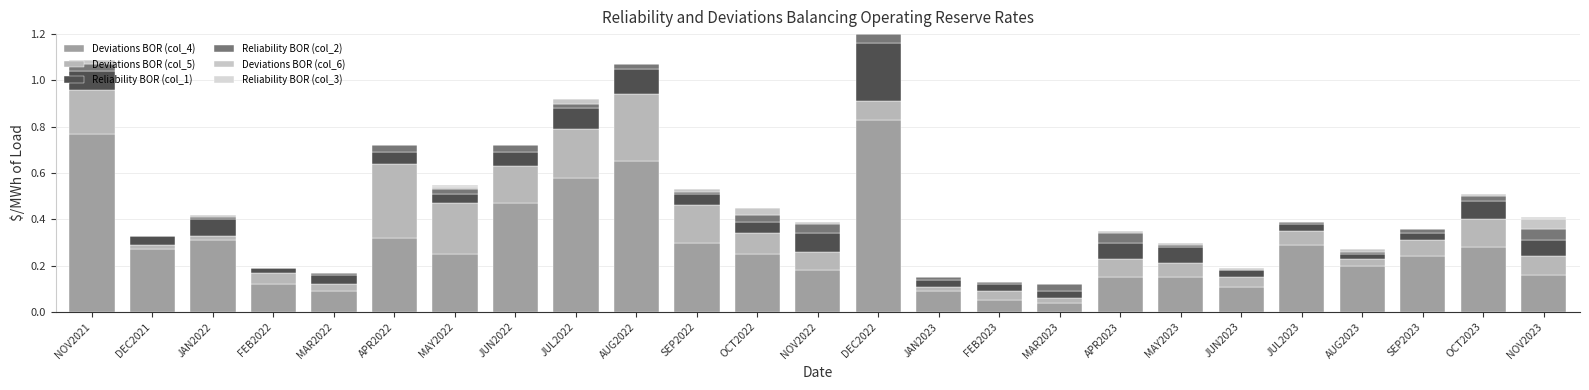

Are the bars horizontal?

No